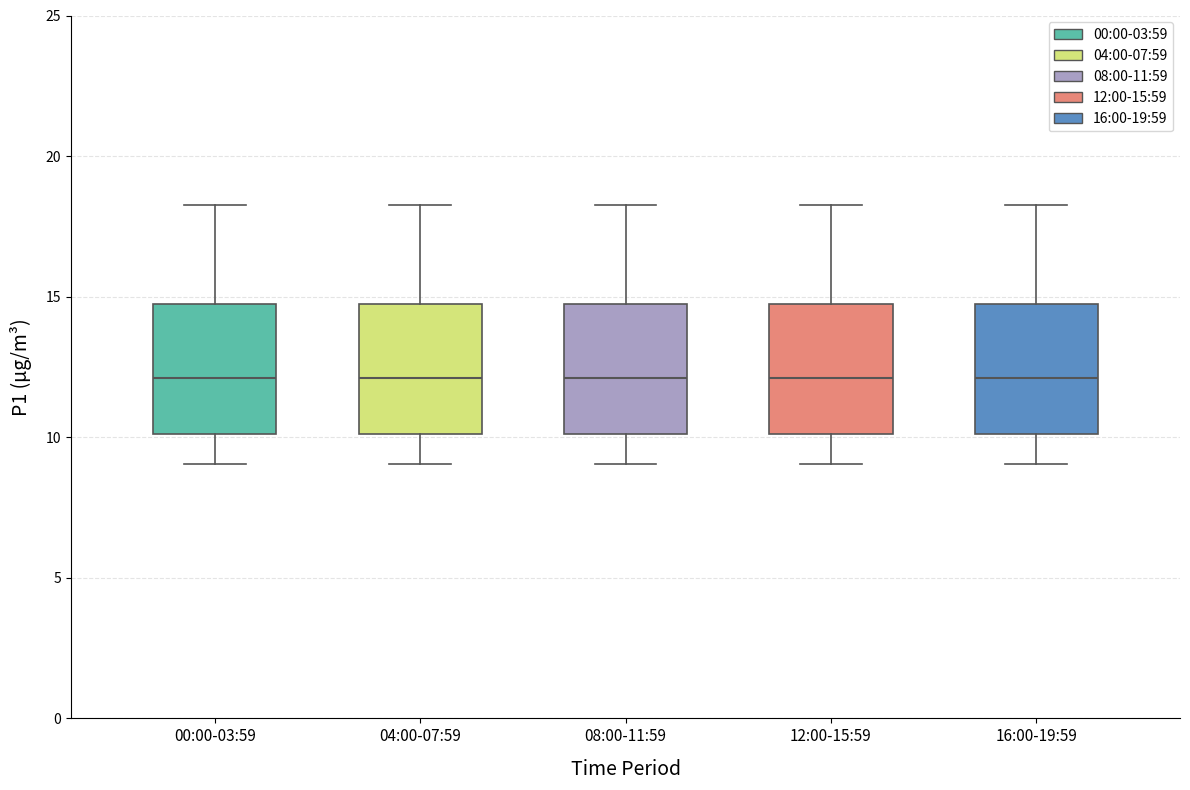

Reading left to right, transcribe this box plot: for each box, give where its median line is, the range the box spans, and where its two whiskers end, as read against the y-axis. The values are not printed on the chart, so give them approximately, as read against the axis.

00:00-03:59: median 12.0, box 10.0 to 14.5, whiskers 9.0 to 18.5
04:00-07:59: median 12.0, box 10.0 to 14.5, whiskers 9.0 to 18.5
08:00-11:59: median 12.0, box 10.0 to 14.5, whiskers 9.0 to 18.5
12:00-15:59: median 12.0, box 10.0 to 14.5, whiskers 9.0 to 18.5
16:00-19:59: median 12.0, box 10.0 to 14.5, whiskers 9.0 to 18.5